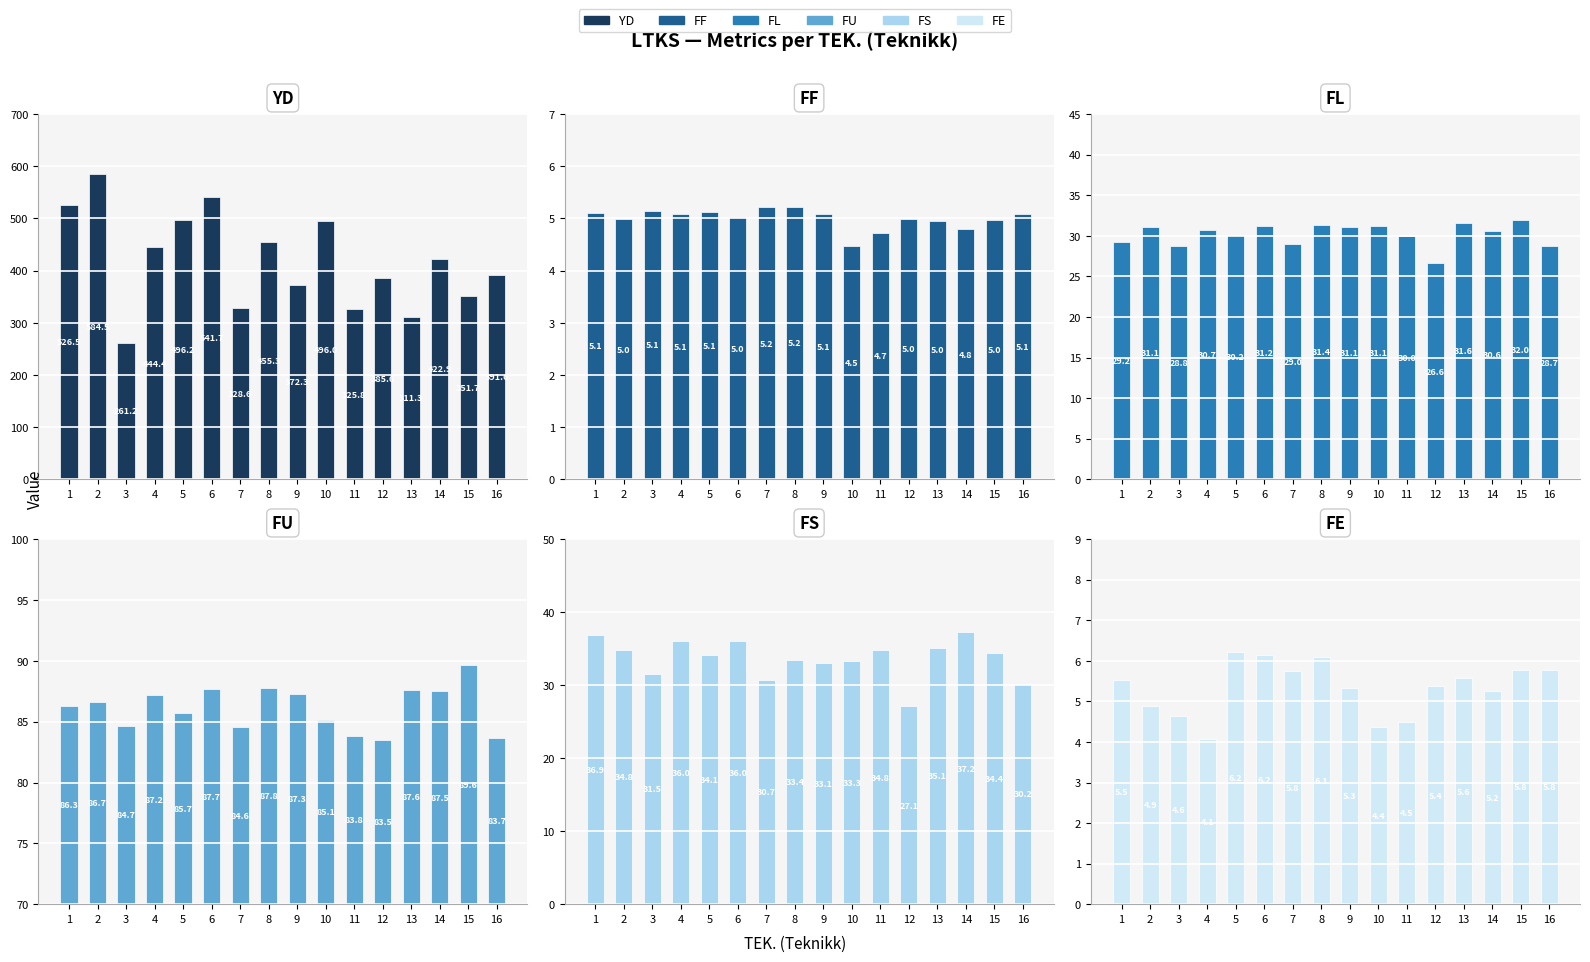

At which label does YD first exceed 422?

1